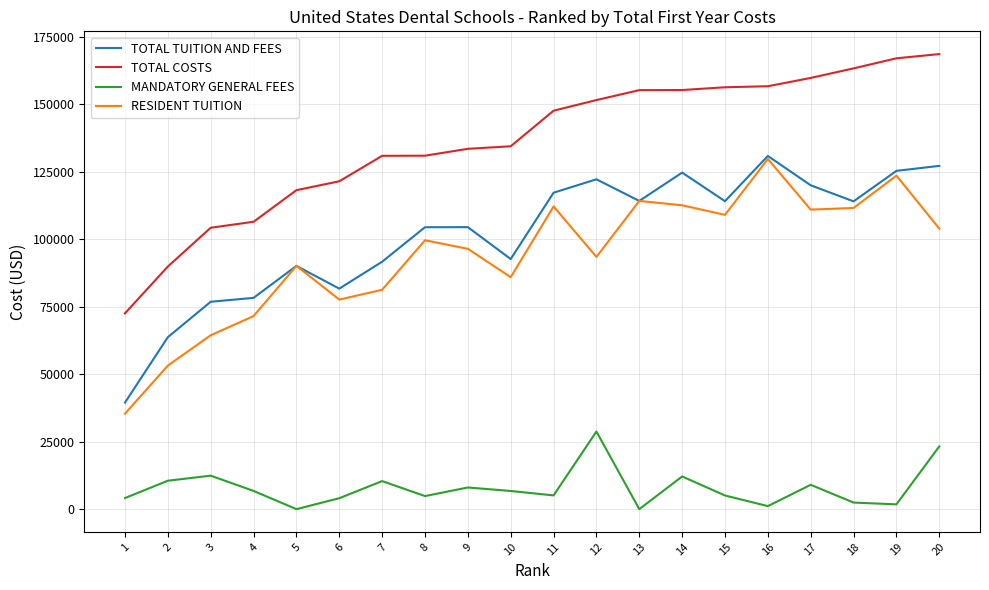

The value of TOTAL TUITION AND FEES at 1 is 39479. True or false?

True